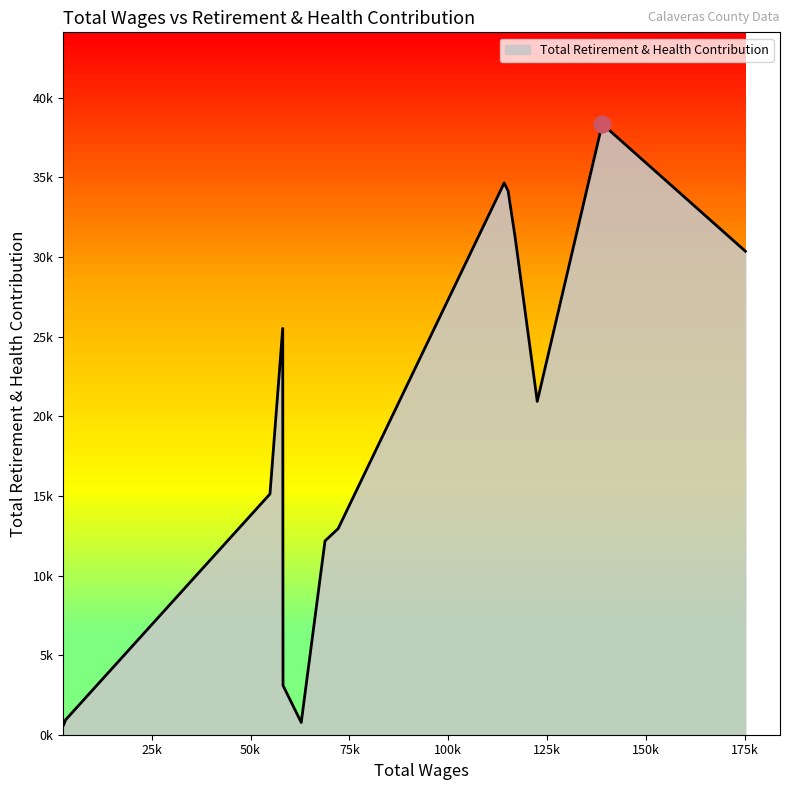

Is this an area chart (filled region under the line)?

Yes